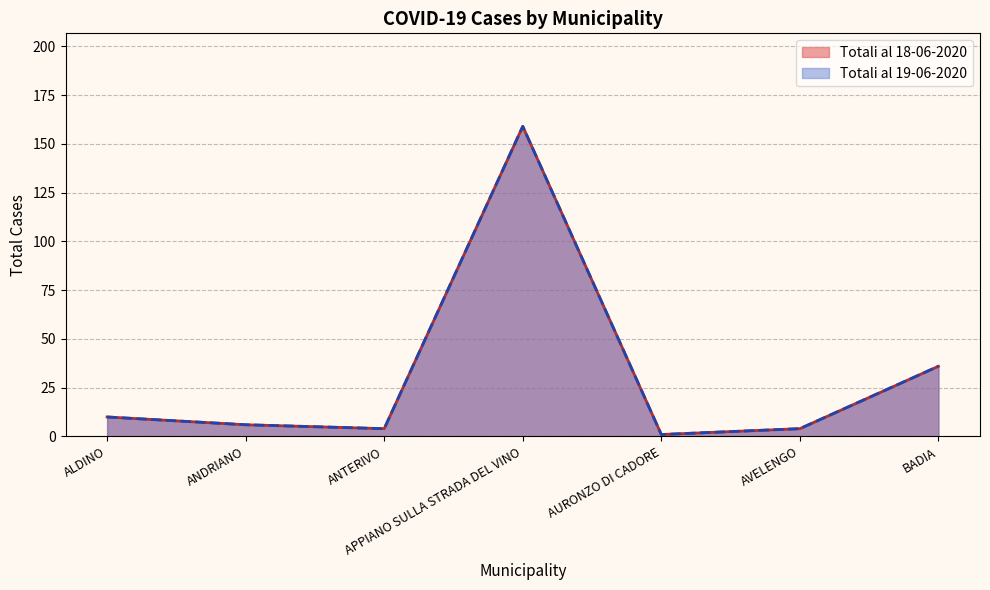

Where is the first local minimum for Totali al 19-06-2020?

ANTERIVO